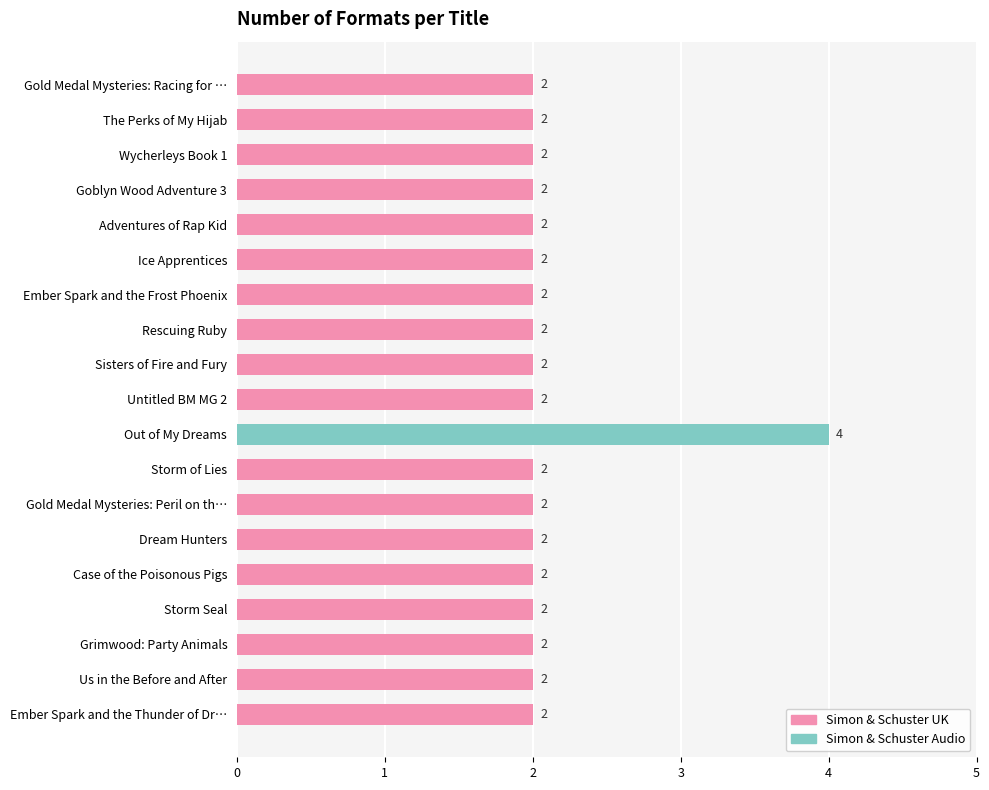

The chart shows a value of 2 at Goblyn Wood Adventure 3. True or false?

True